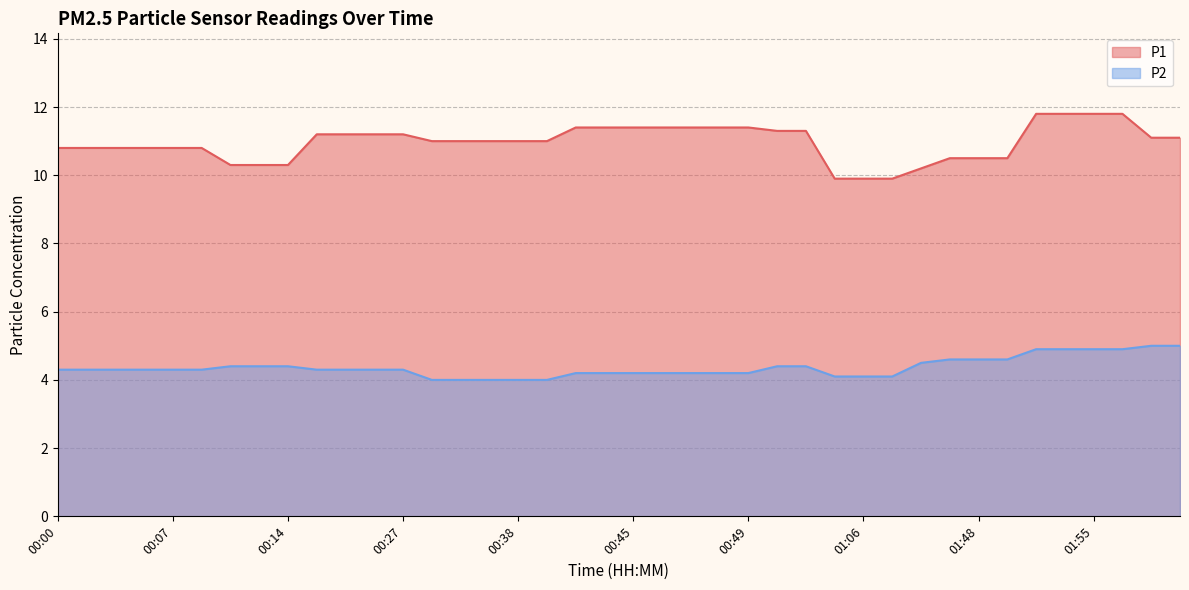

True or false: P2 has more than 0 points higher than both neighbors.

False